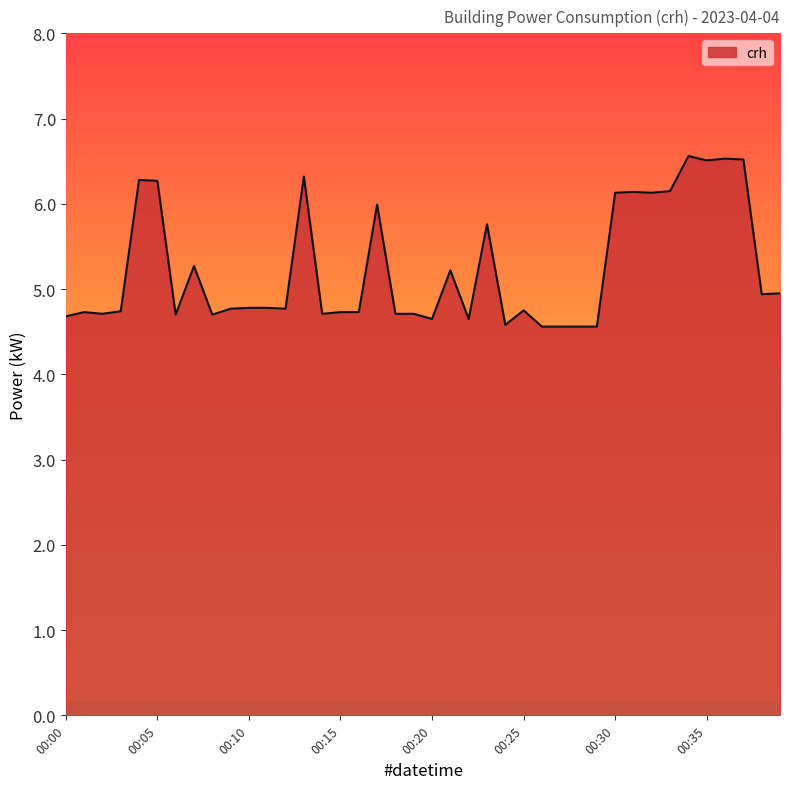

What is the difference between the maximum and minimum values?

2.0